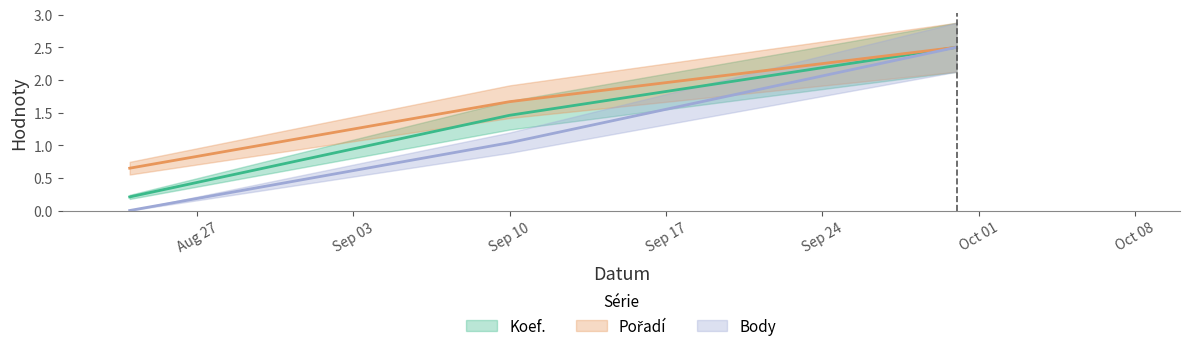

At how many categories does at least one series exceed 0?

3